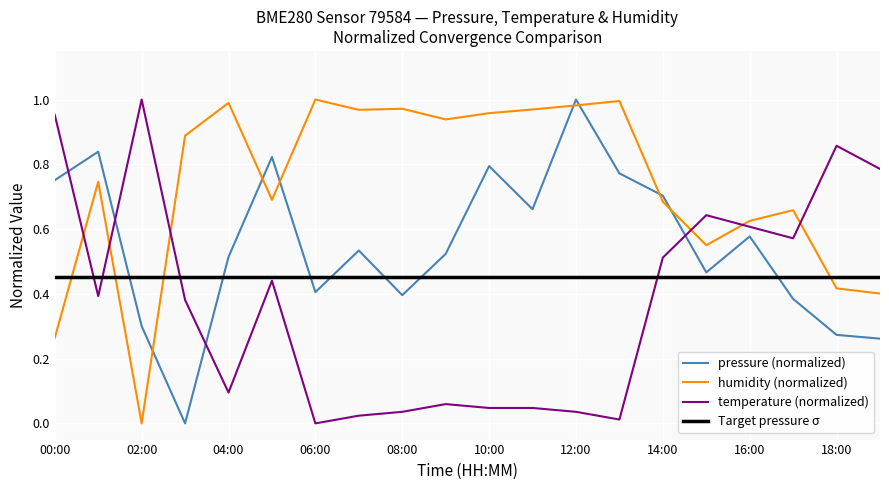

What is the sum of the humidity values at 00:00 and 16:00?

0.9